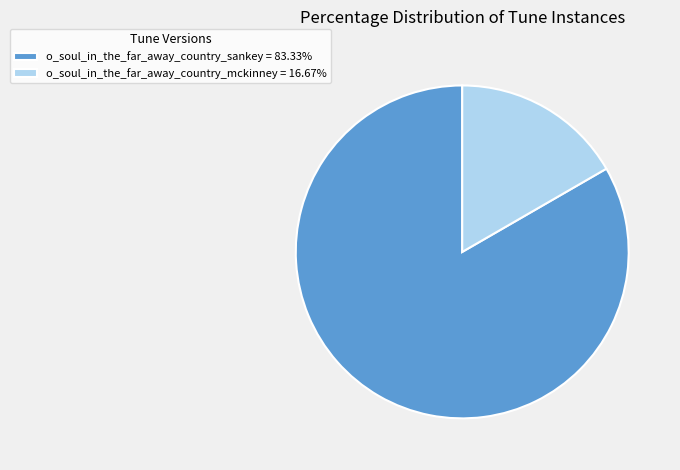

Which slice represents more than half of the pie?

o_soul_in_the_far_away_country_sankey